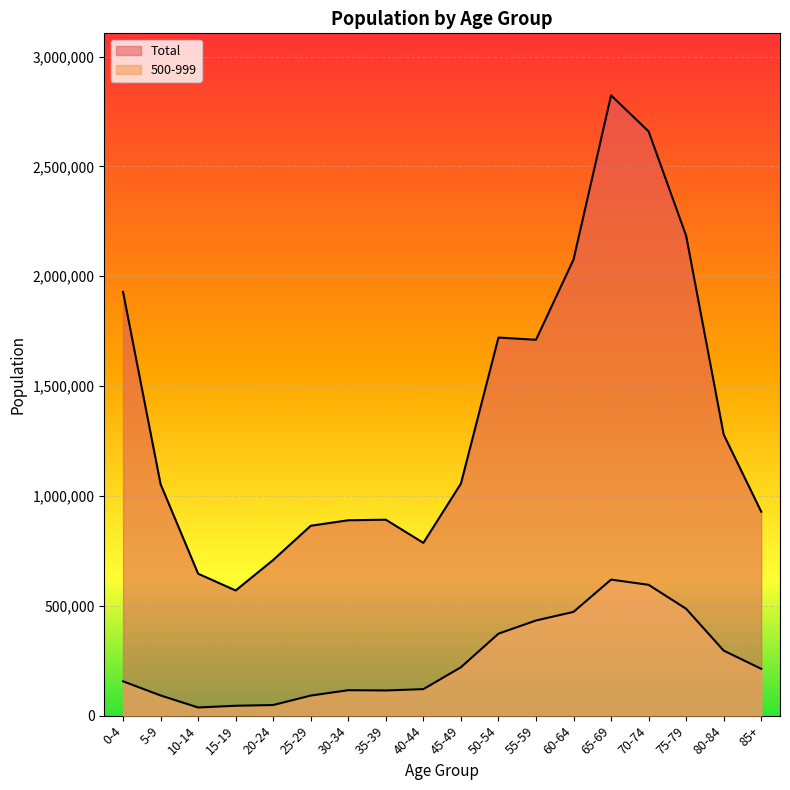

What is the difference between the maximum and second lowest values in the 500-999 series?

574256